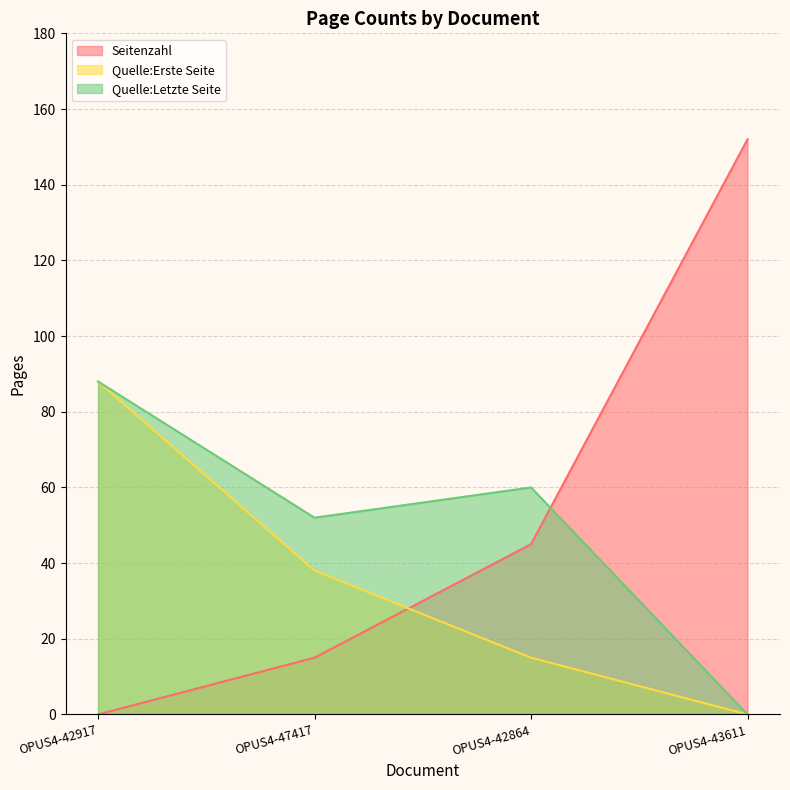

What is the difference between the maximum and second lowest values in the Quelle:Letzte Seite series?

36